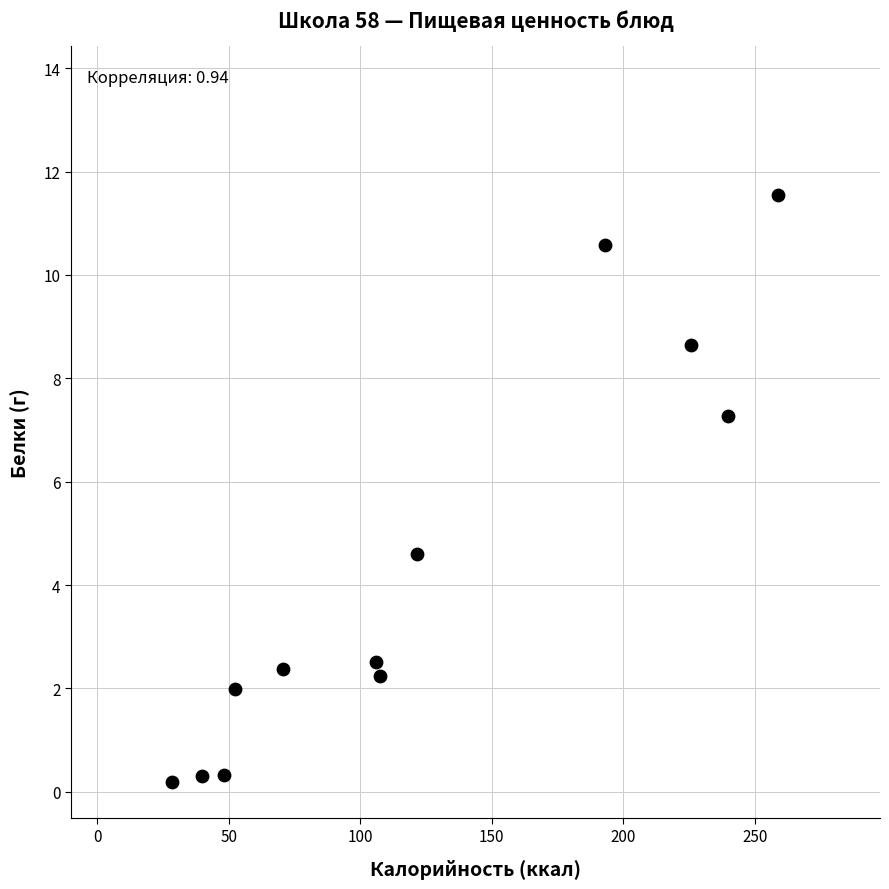

What Y value in the scatter plot is closest to 5?

4.6